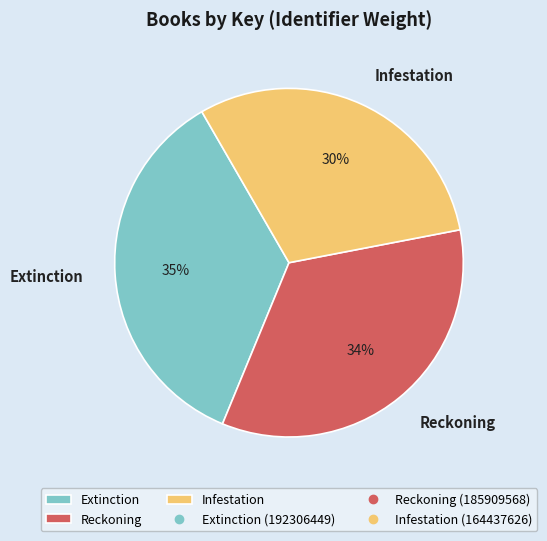

Is it true that Infestation is 30% of the pie?

True